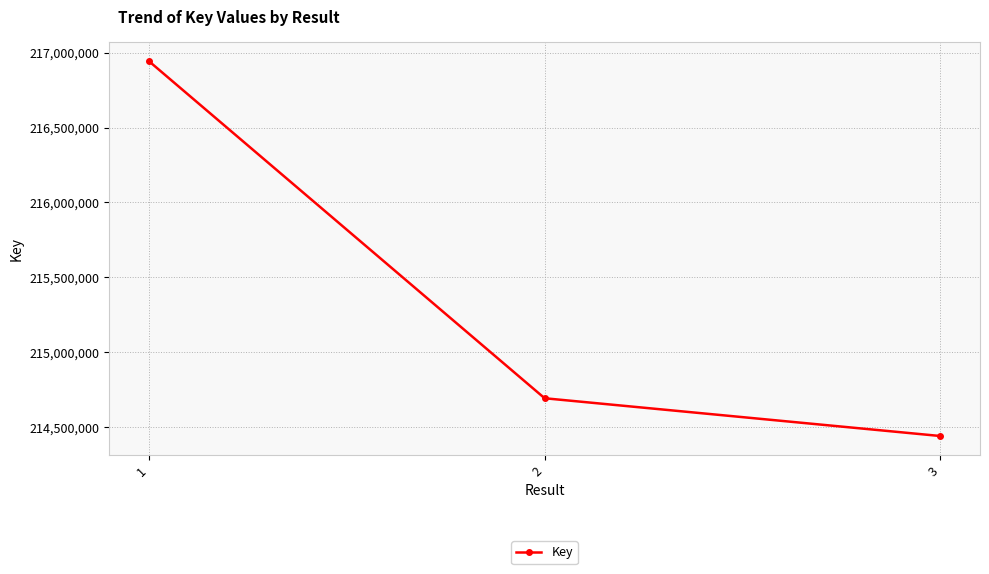

What is the value of the 3rd point from the left?

214439770